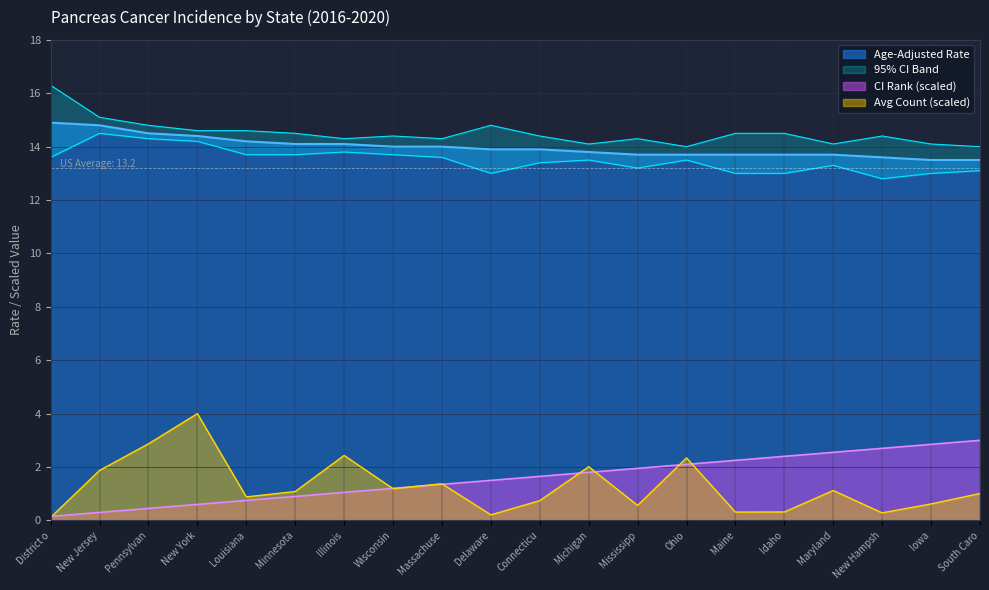

Is it true that CI Rank (scaled) equals 2.3 at Delaware?

False